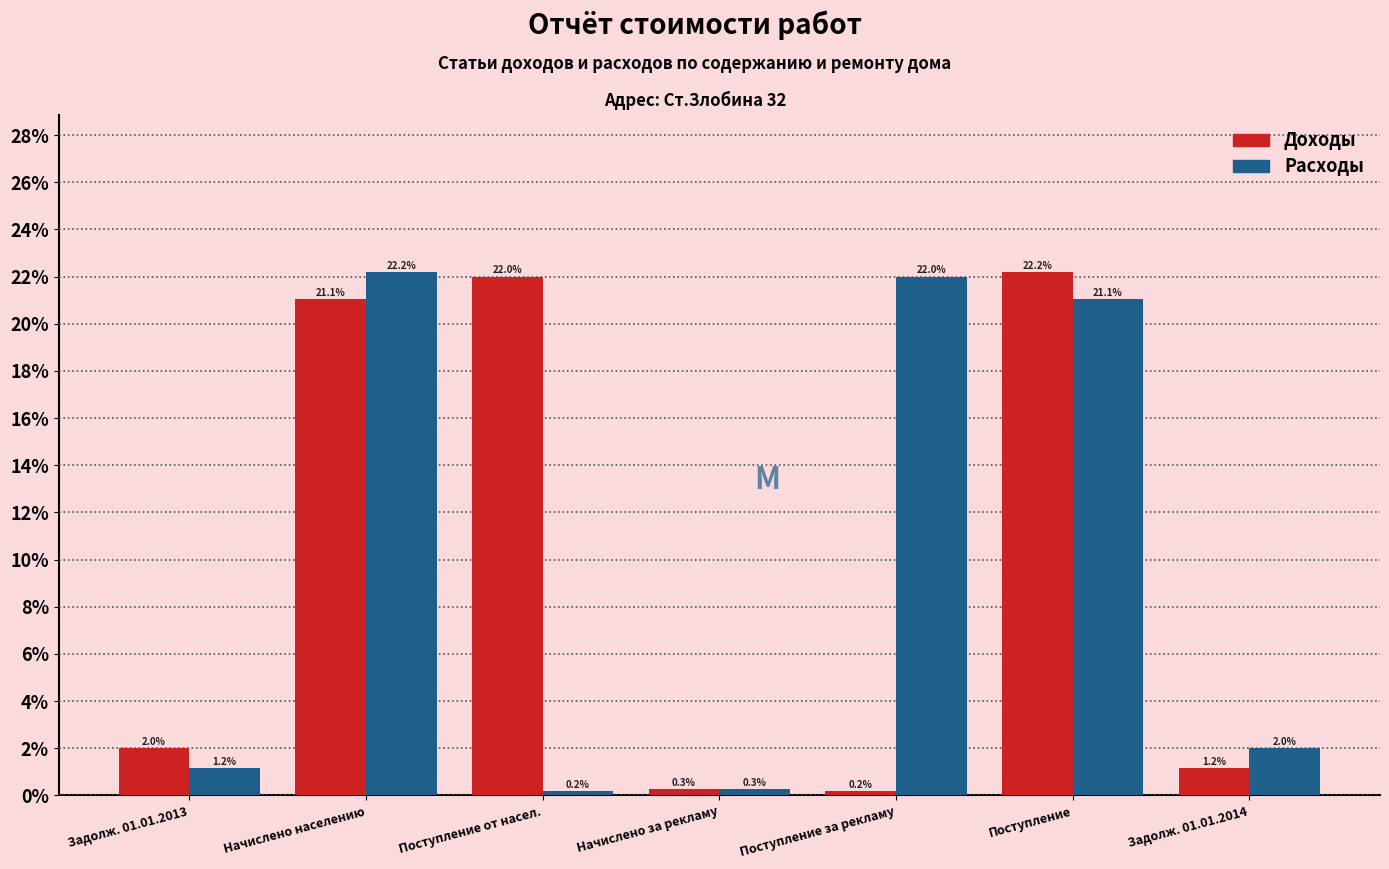

What is the spread (max minus min) of values at Поступление от насел.?

21.8